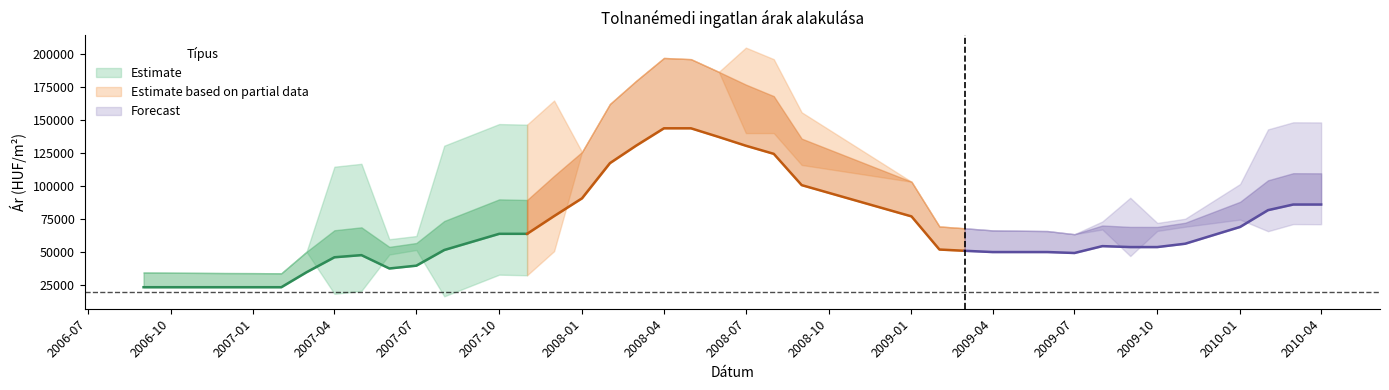

True or false: Átlagos reál ár and Szórás alsó határ intersect in this chart.

False